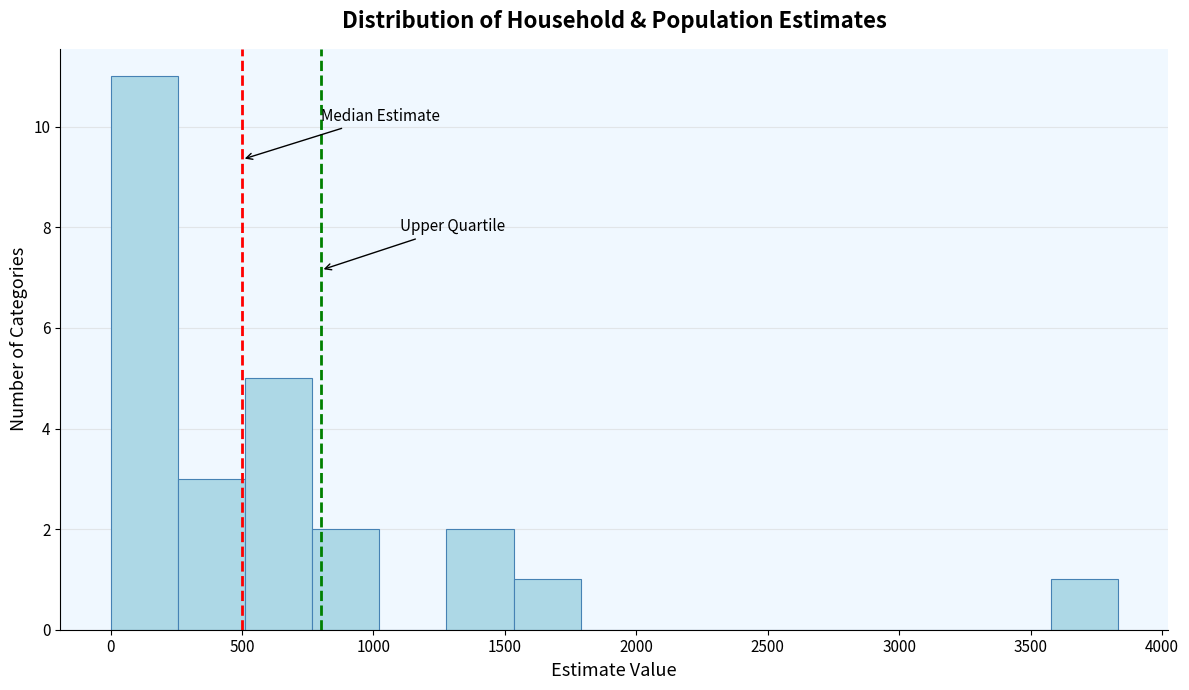

Reading left to right, list every bar in this chart as the range it spans on the x-axis followed by its height. Neither the bar edges nor the heights are printed on the chart, so give them approximately, as read against the axes.

0 to 250: 11
250 to 500: 3
500 to 750: 5
750 to 1000: 2
1000 to 1300: 0
1300 to 1550: 2
1550 to 1800: 1
1800 to 2050: 0
2050 to 2300: 0
2300 to 2550: 0
2550 to 2800: 0
2800 to 3050: 0
3050 to 3300: 0
3300 to 3600: 0
3600 to 3850: 1